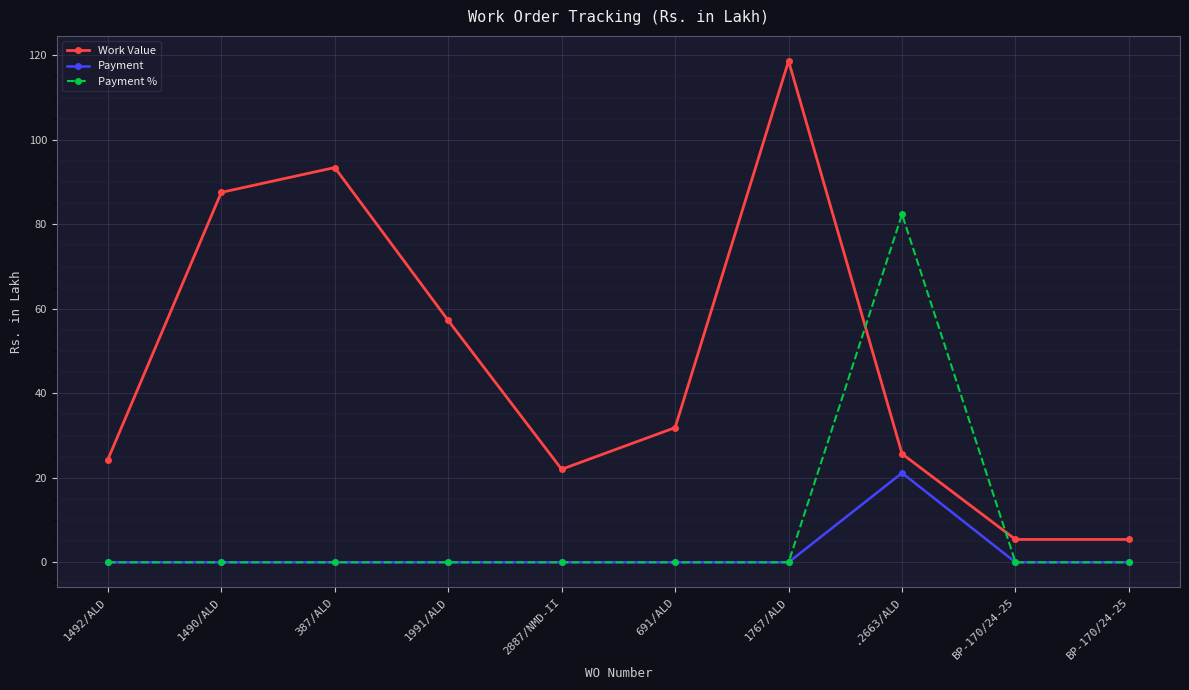

What is the label of the 3rd point from the right?

.2663/ALD